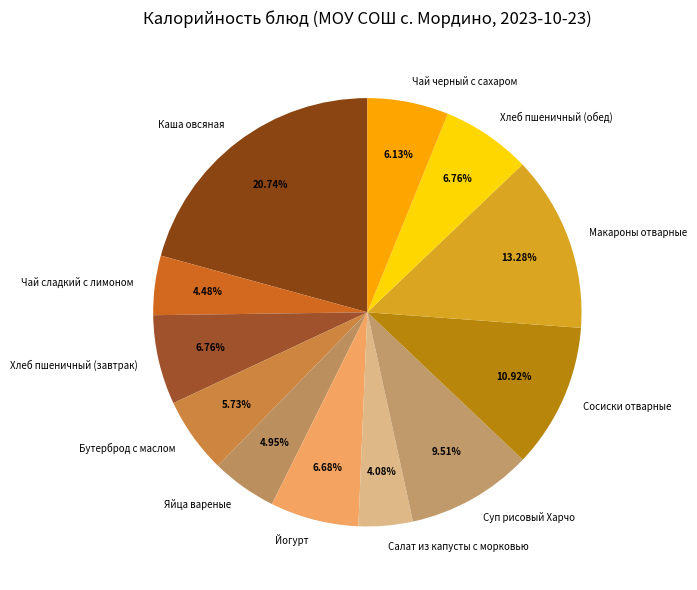

To the nearest percent, what is the difference between the Чай сладкий с лимоном and Хлеб пшеничный (завтрак) slice percentages?

2%